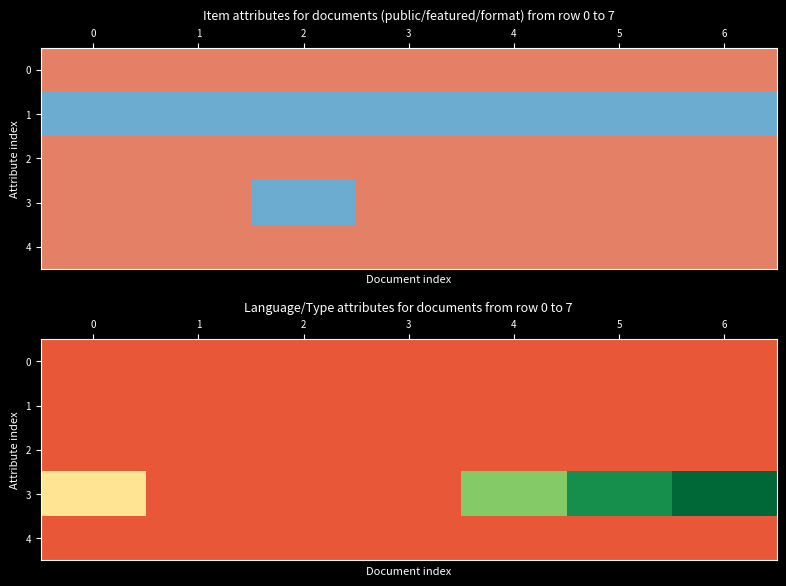

Is it true that 4 equals 0.0 at 5?

True